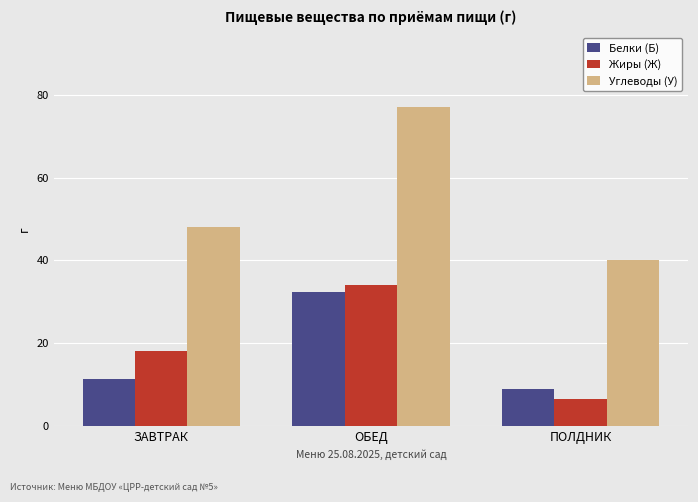

At which category is the sum across all series the highest?

ОБЕД